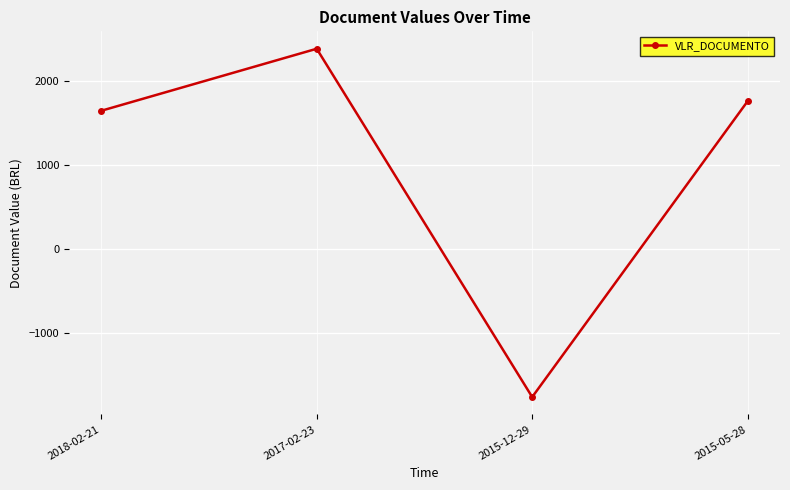

What is the greatest value displayed?

2390